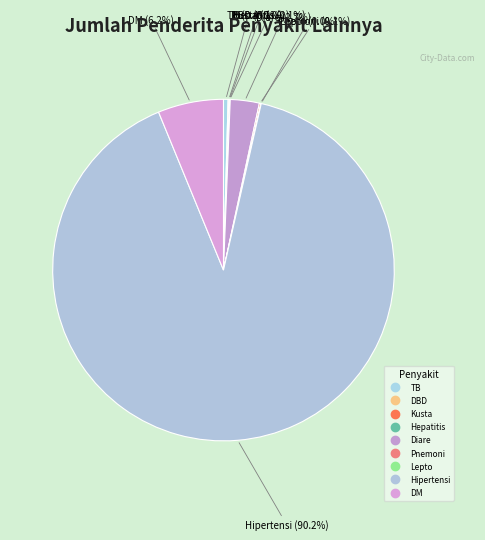

Which has a higher value, TB or Hepatitis?

TB